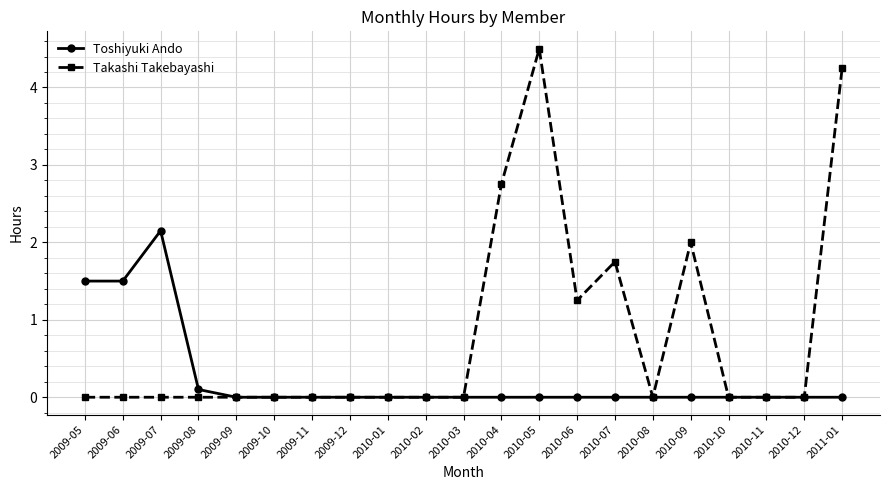

What is the difference between the maximum and minimum values in the Takashi Takebayashi series?

4.5